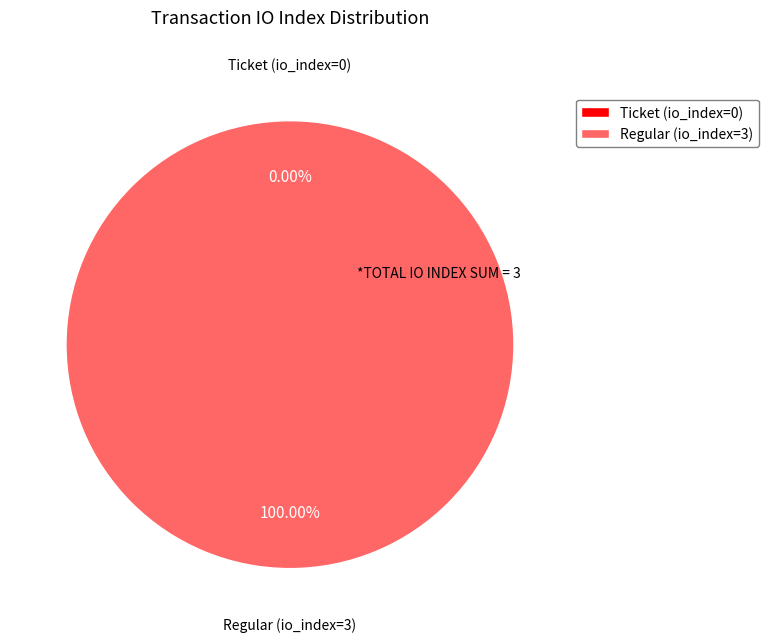

To the nearest percent, what is the average slice percentage?

50%